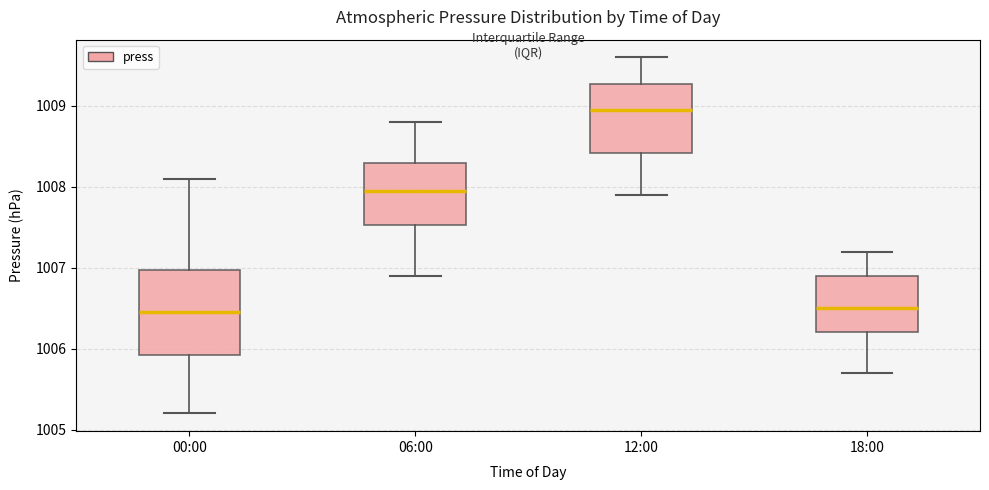

Reading left to right, transcribe this box plot: for each box, give where its median line is, the range the box spans, and where its two whiskers end, as read against the y-axis. The values are not printed on the chart, so give them approximately, as read against the axis.

00:00: median 1006.5, box 1005.9 to 1007.0, whiskers 1005.2 to 1008.1
06:00: median 1008.0, box 1007.5 to 1008.3, whiskers 1006.9 to 1008.8
12:00: median 1009.0, box 1008.4 to 1009.3, whiskers 1007.9 to 1009.6
18:00: median 1006.5, box 1006.2 to 1006.9, whiskers 1005.7 to 1007.2